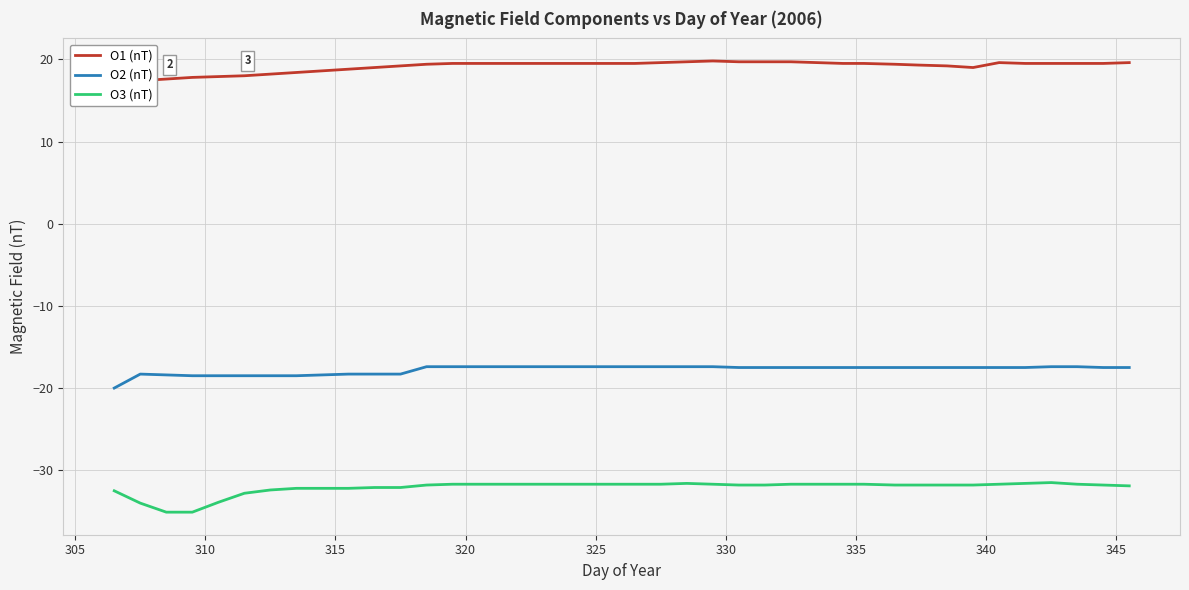

True or false: O2 (nT) and O3 (nT) cross at least once.

False